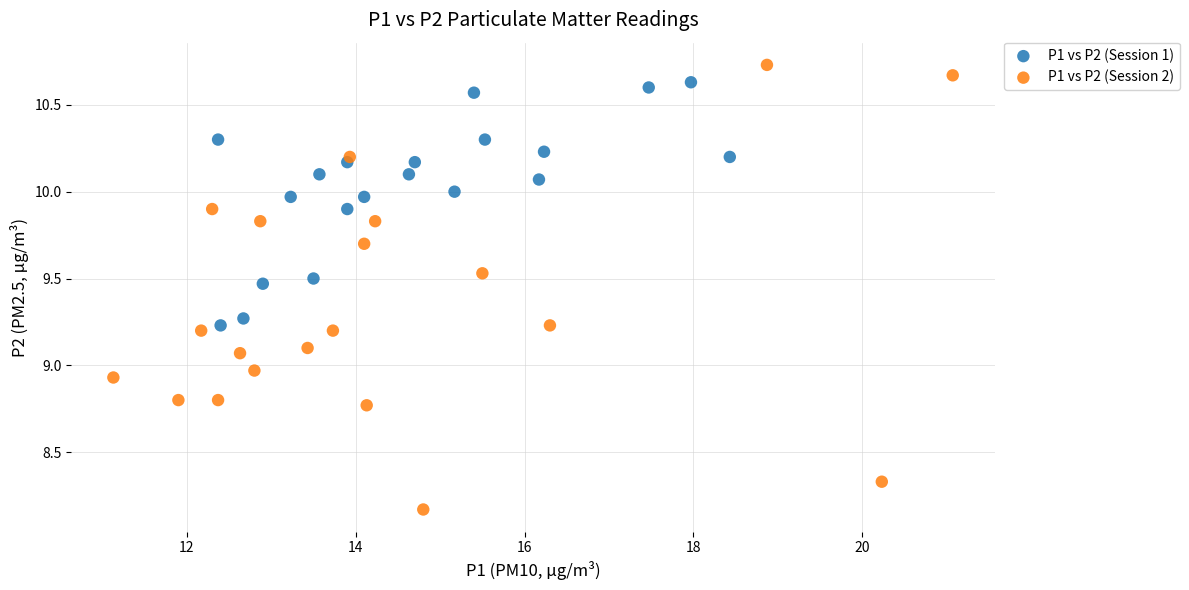

Which series has the largest Y range (max minus min)?

P1 vs P2 (Session 2)